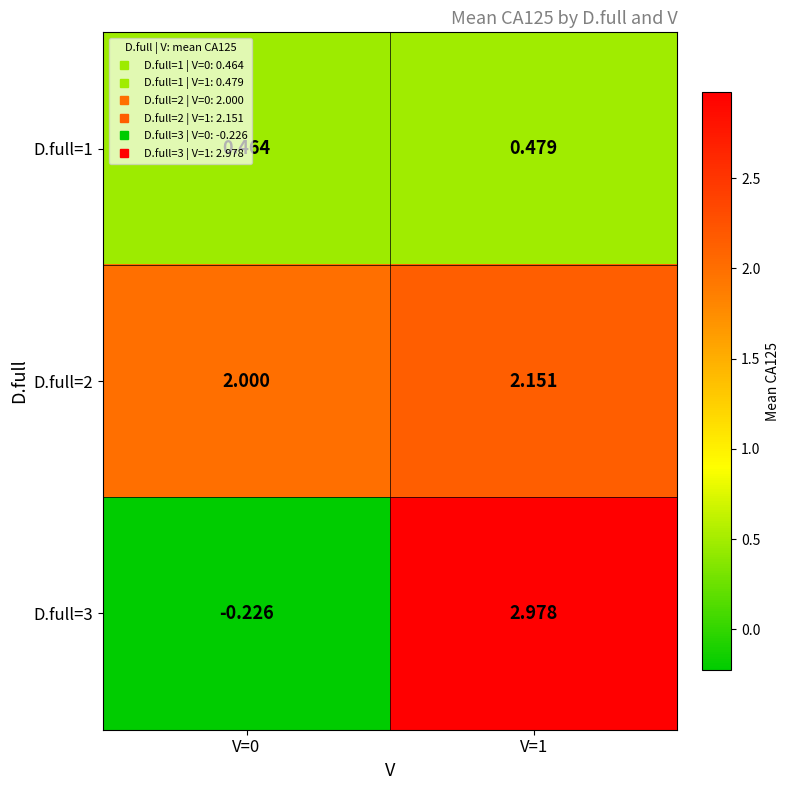

Is the value of D.full=2 at V=0 greater than the value of D.full=3 at V=0?

Yes